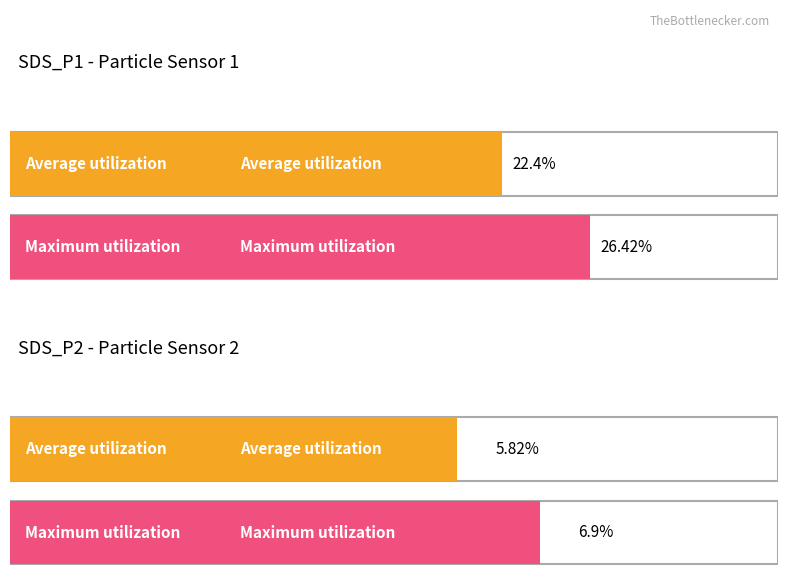

The Average utilization series shows 22.4 at SDS_P1. True or false?

True